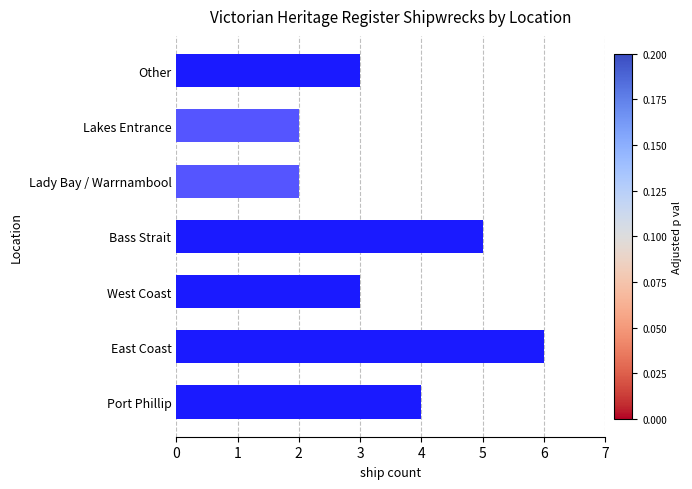

Reading bottom to top, extract all data points from this chart.

4	6	3	5	2	2	3